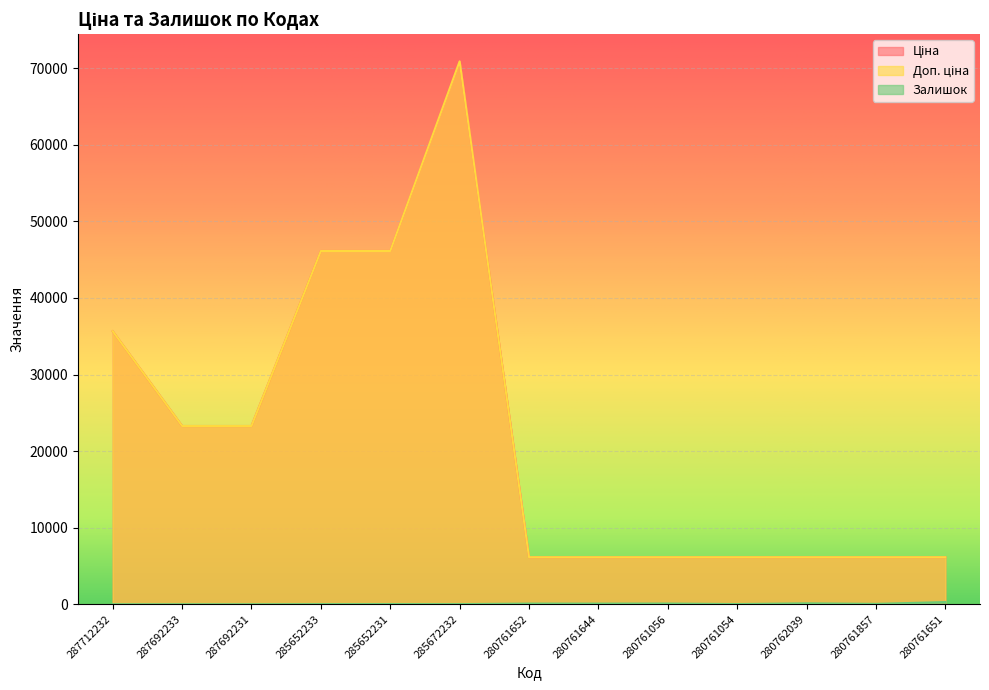

Reading left to right, extract all data points from this chart.

Ціна: 35659.4	23278.2	23278.2	46143.9	46143.9	70906.0	6143.2	6143.2	6143.2	6143.2	6143.2	6143.2	6143.2
Доп. ціна: 35659.4	23278.2	23278.2	46143.9	46143.9	70906.0	6143.2	6143.2	6143.2	6143.2	6143.2	6143.2	6143.2
Залишок: 0.0	0.0	0.0	16.0	24.0	16.0	83.0	81.0	90.0	22.0	116.0	46.0	284.0